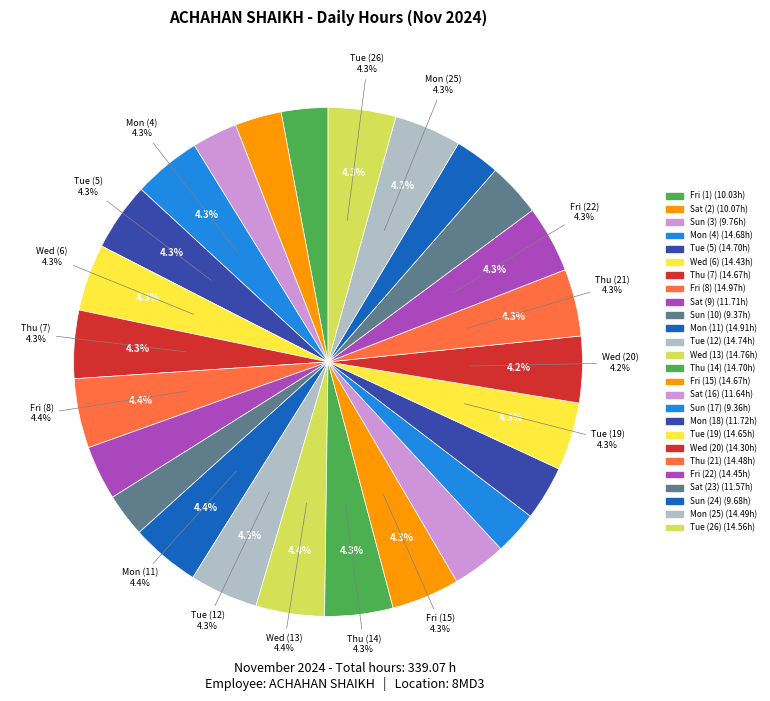

Which slice is the largest?

Fri (8)